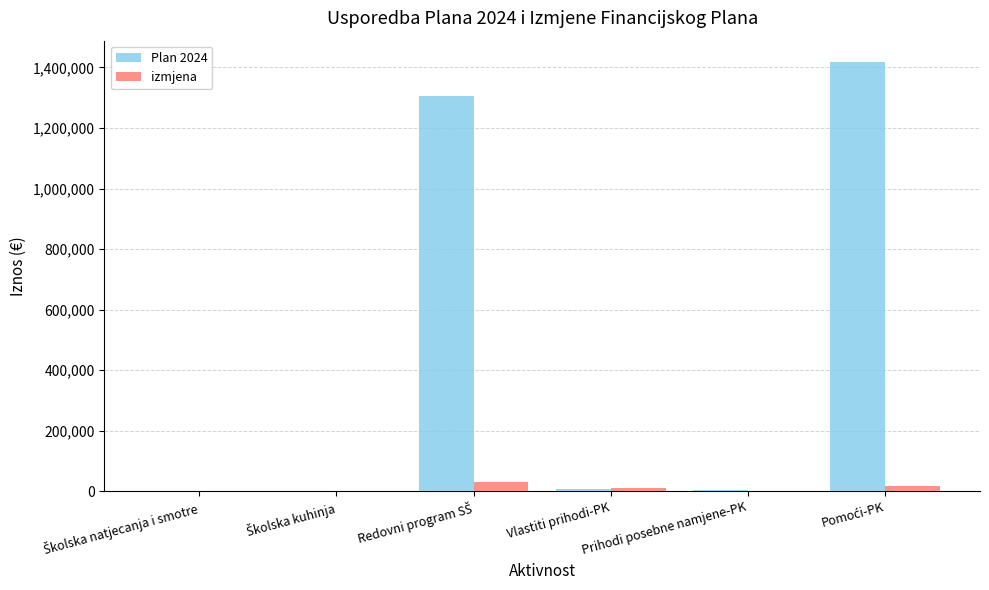

What is the sum of all izmjena values?

59559.0